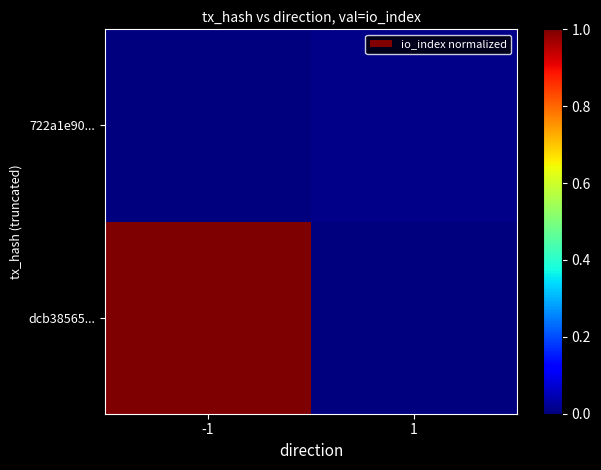

Reading left to right, extract all data points from this chart.

dcb38565...: -1=1.0	1=0.0
722a1e90...: -1=0.0	1=0.0